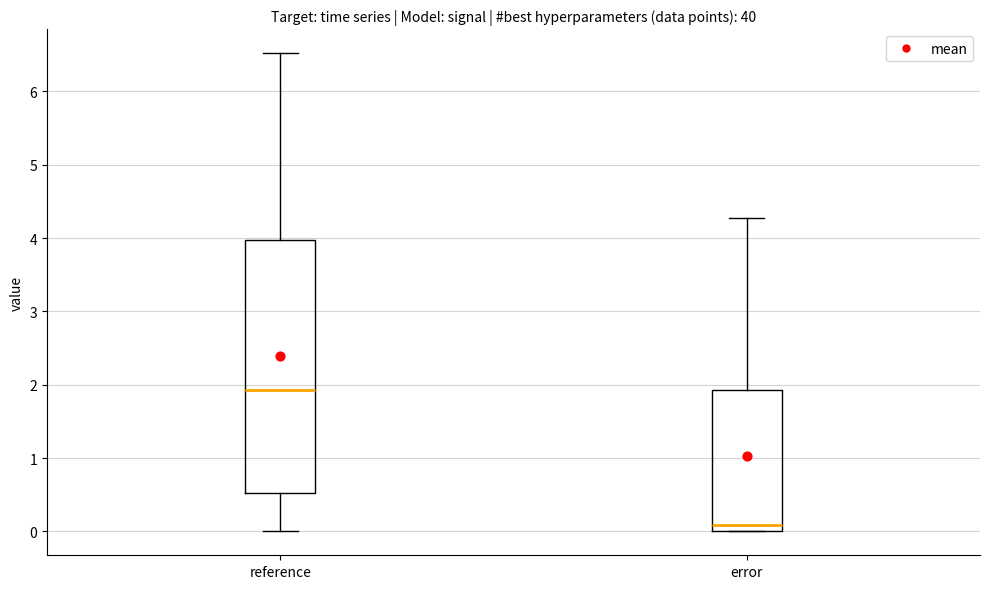

Reading left to right, transcribe this box plot: for each box, give where its median line is, the range the box spans, and where its two whiskers end, as read against the y-axis. The values are not printed on the chart, so give them approximately, as read against the axis.

reference: median 1.9, box 0.5 to 4.0, whiskers 0.0 to 6.5
error: median 0.1, box 0.0 to 1.9, whiskers 0.0 to 4.3